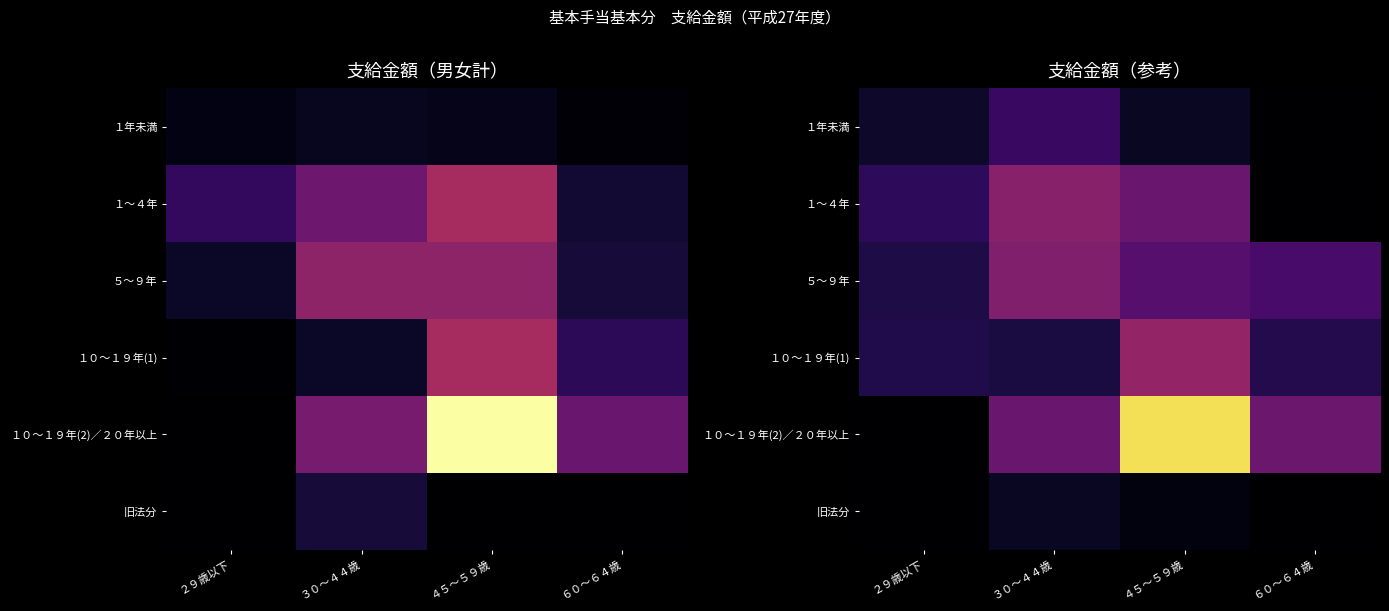

What is the sum of all １年未満 values?

13262829977.9